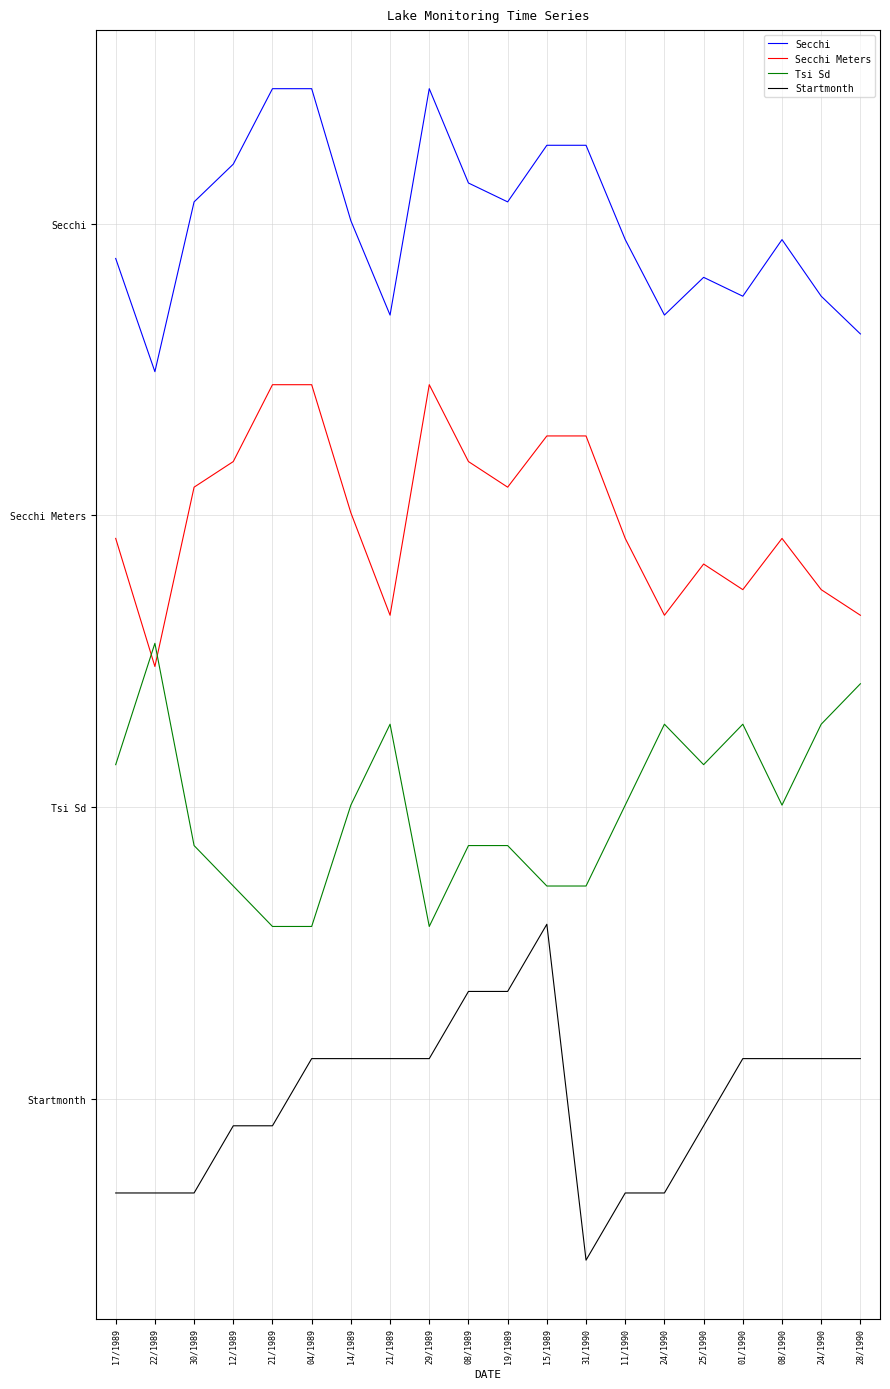

Which series has the widest spread of values?

Startmonth